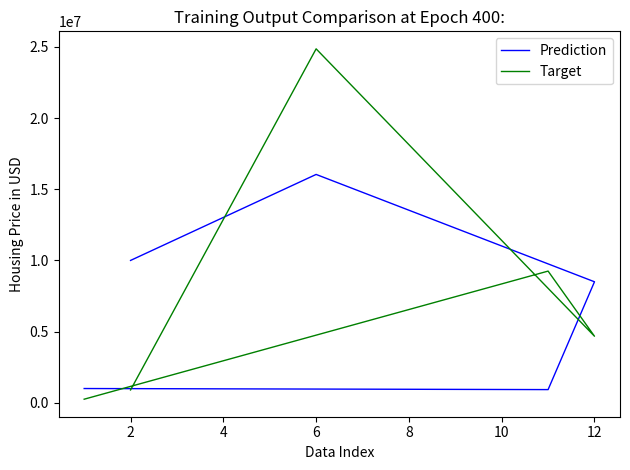

How many lines are shown in the chart?

2